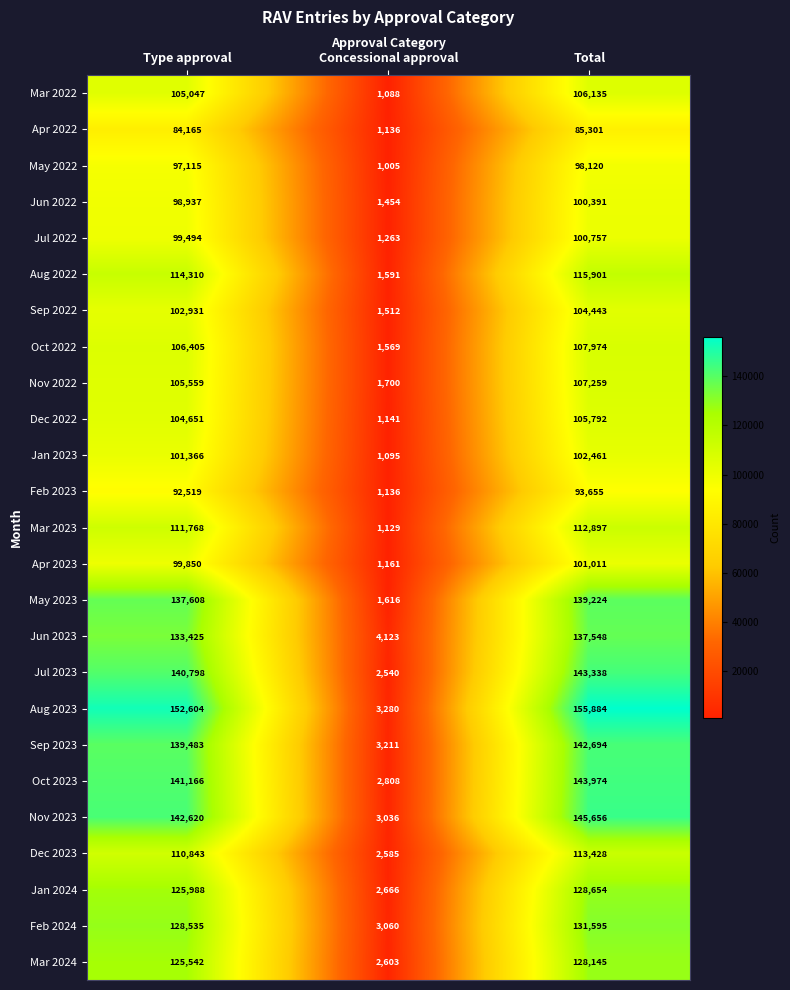

Which series has the largest total across all categories?

Aug 2023